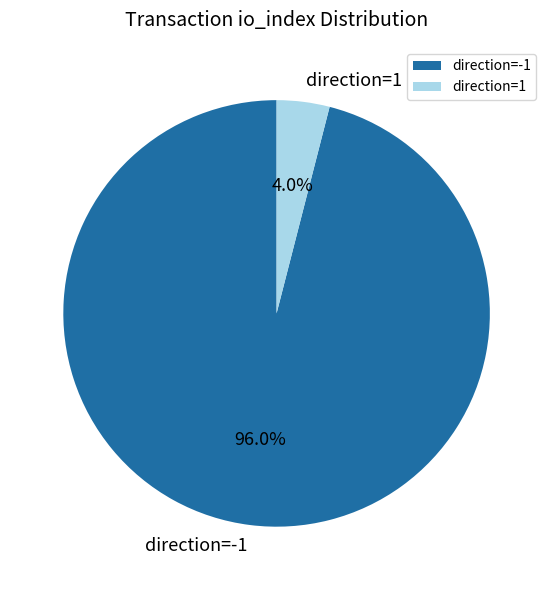

What is the smallest slice in the pie chart?

direction=1